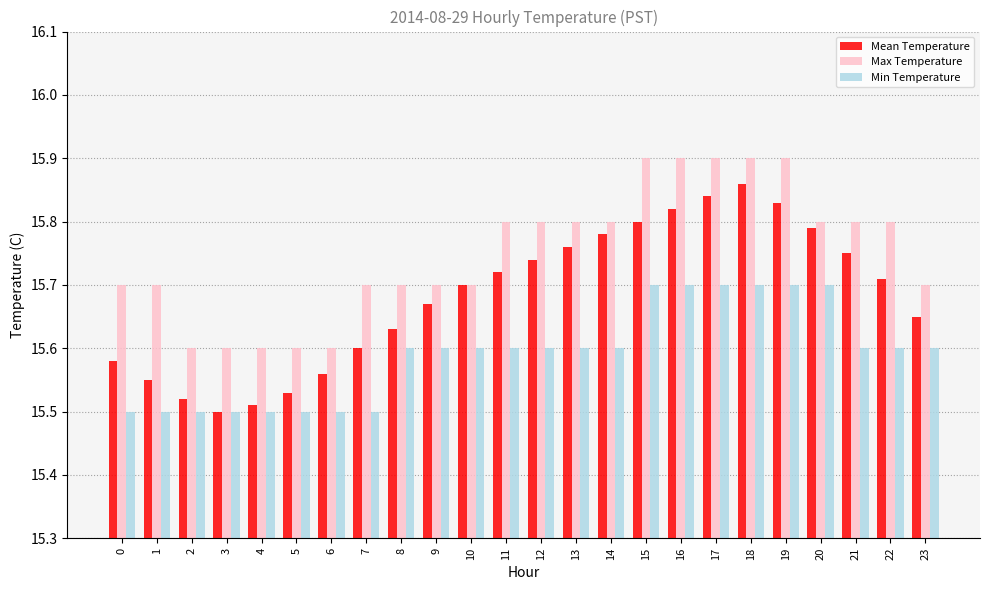

At which label does Mean Temperature reach its minimum?

3